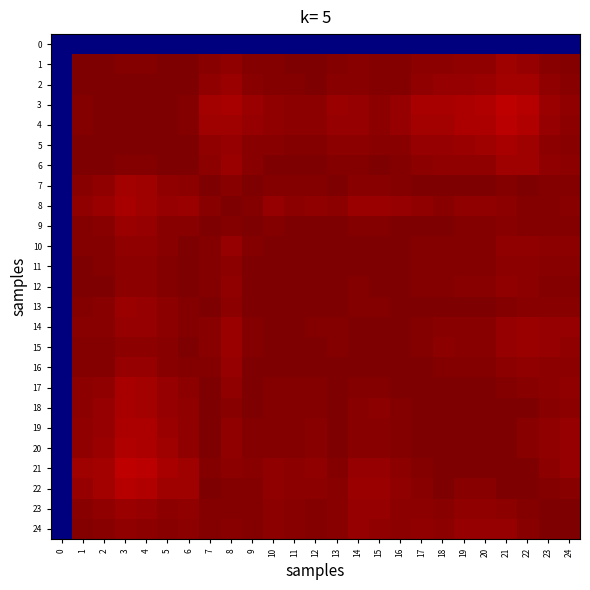

What is the greatest value displayed?

1.0